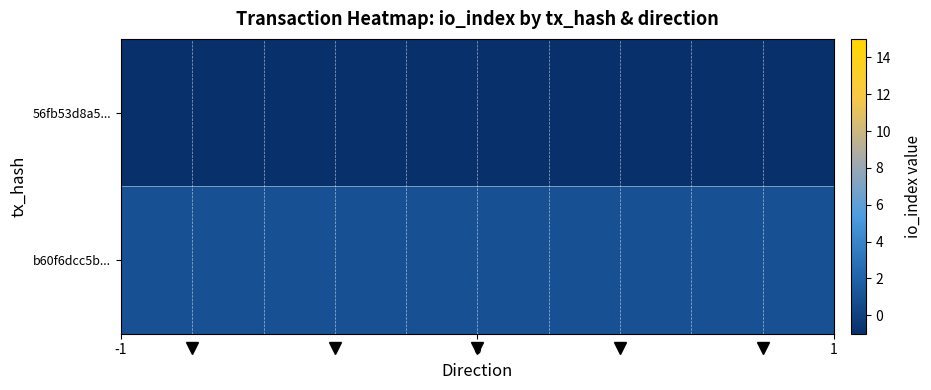

Rank the series by their average value, from highest to lowest.

b60f6dcc5b..., 56fb53d8a5...